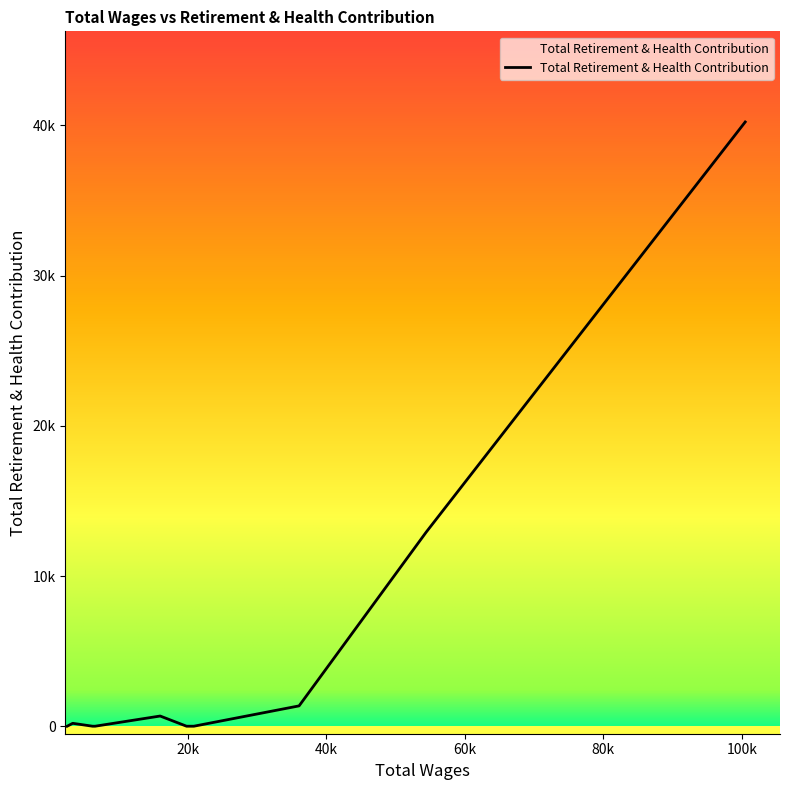

At which category does the chart reach its minimum across all series?

20856.0